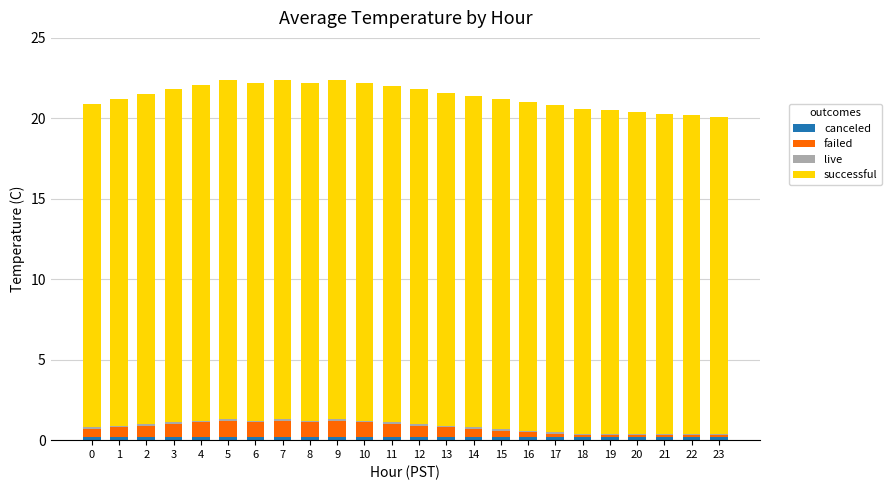

Rank the series by their maximum value, from highest to lowest.

successful, failed, canceled, live